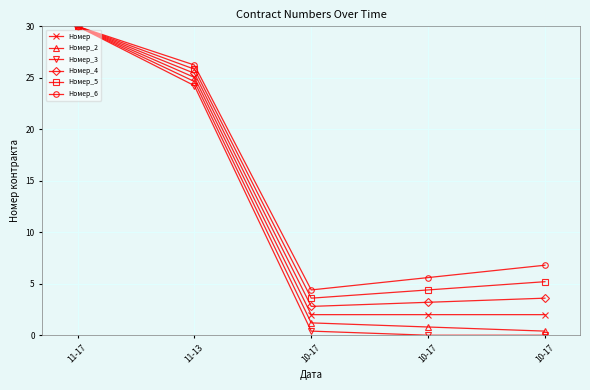

Rank the series at 11-17 from lowest to highest value.

Номер, Номер_2, Номер_3, Номер_4, Номер_5, Номер_6